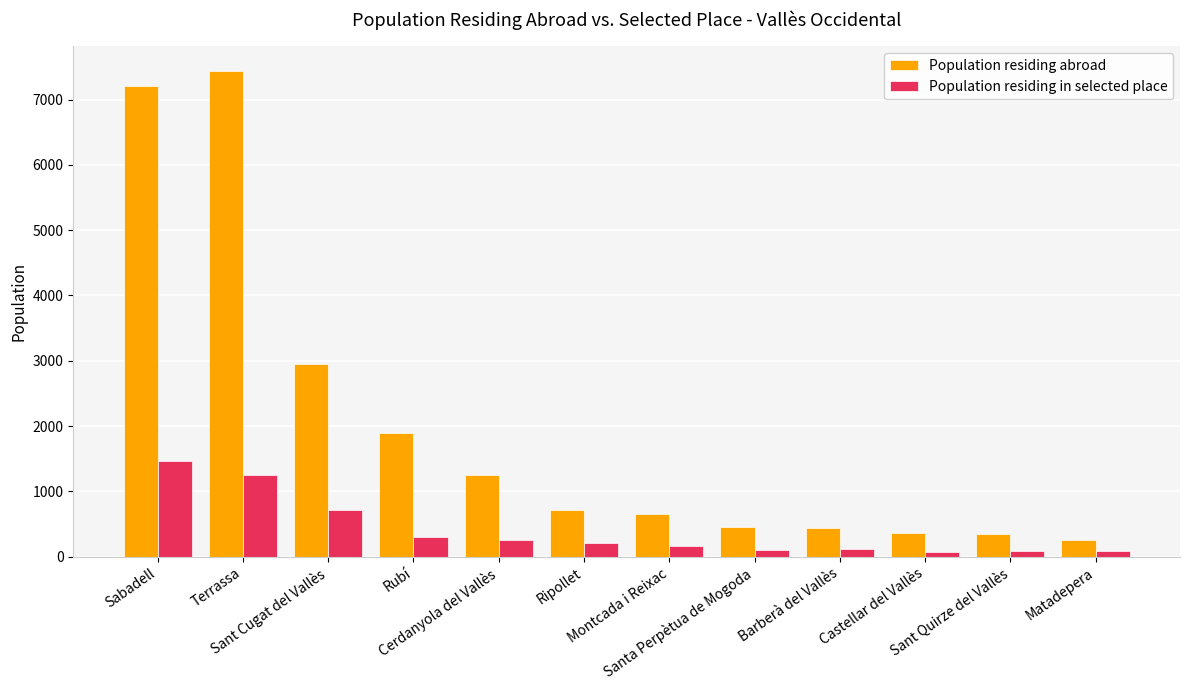

What is the greatest value displayed?

7440